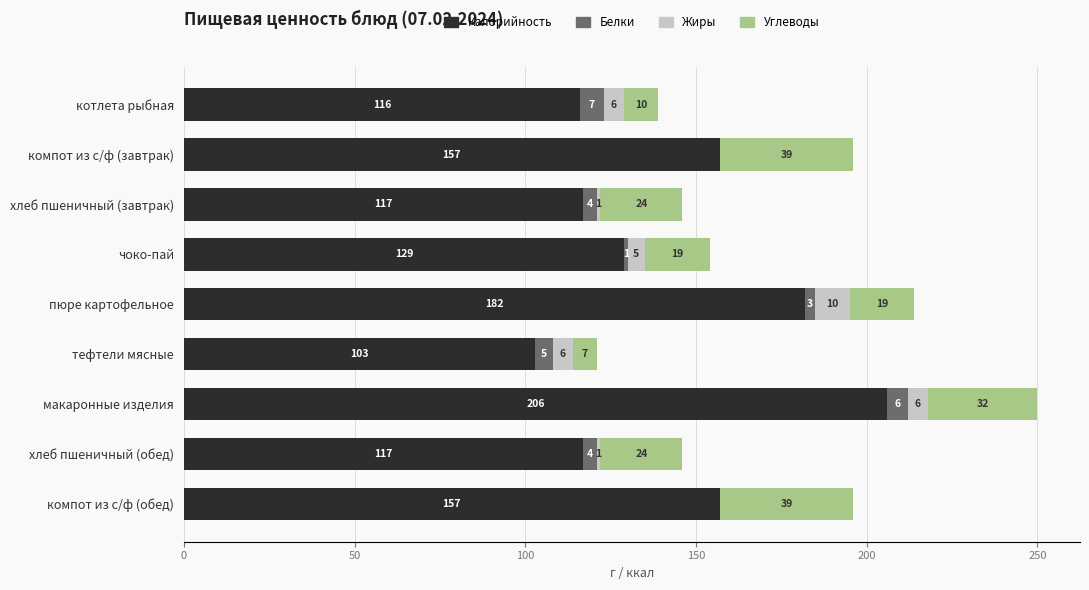

What is the maximum value for Калорийность?

206